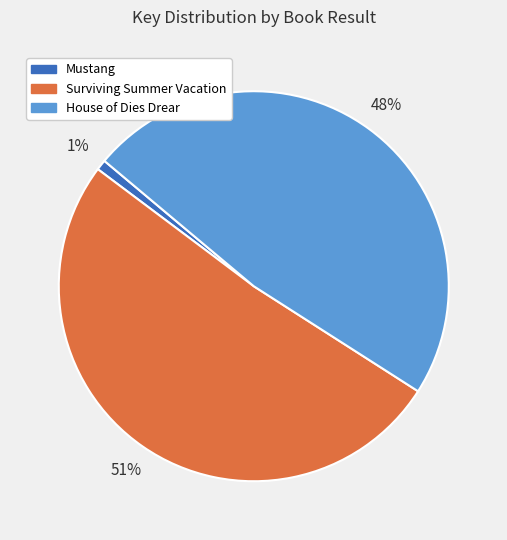

To the nearest percent, what is the difference between the largest and smallest slice percentages?

50%